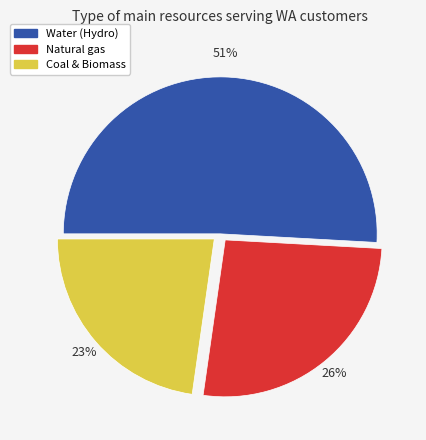

To the nearest percent, what is the difference between the largest and smallest slice percentages?

28%